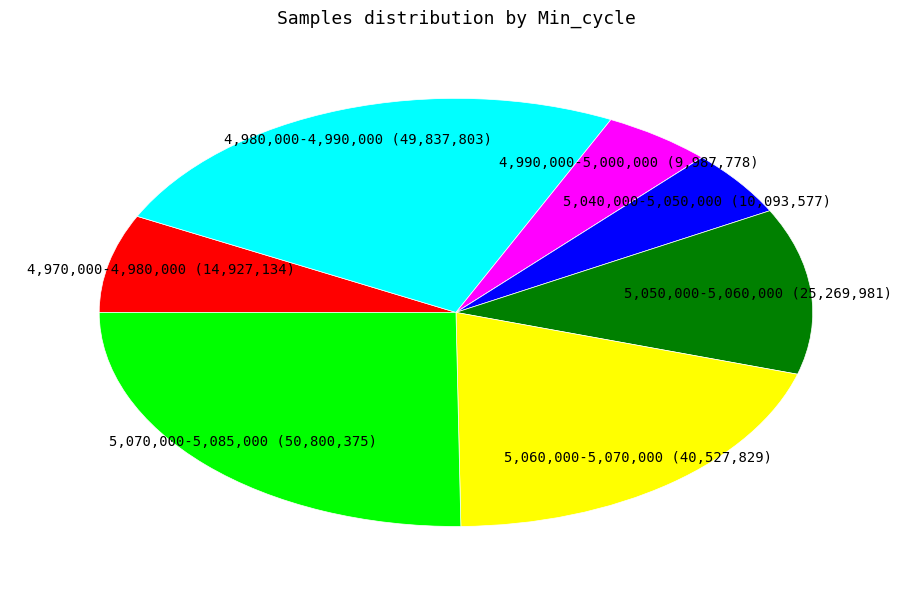

Is there any slice that represents more than half of the pie?

No